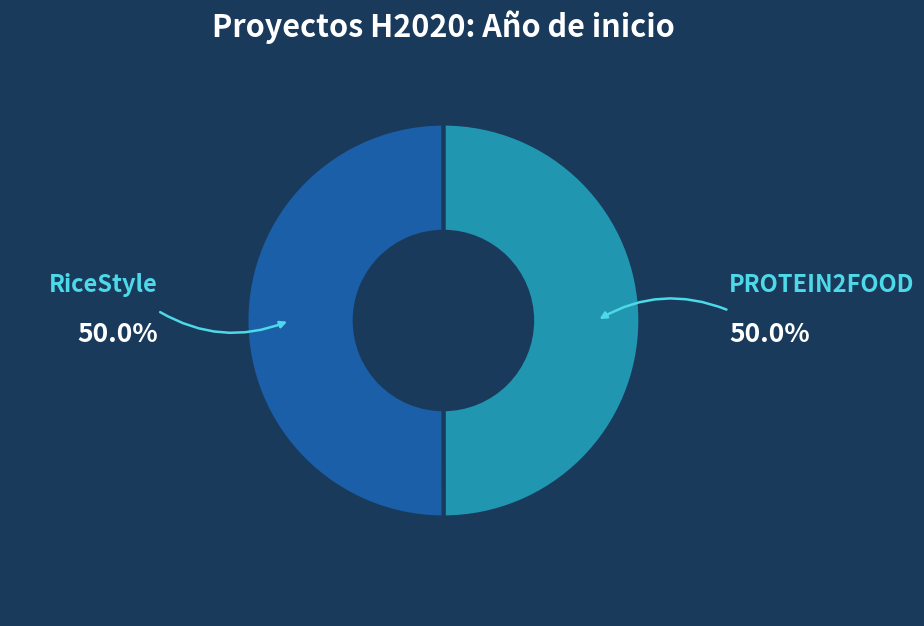

Count the number of slices in the pie.

2